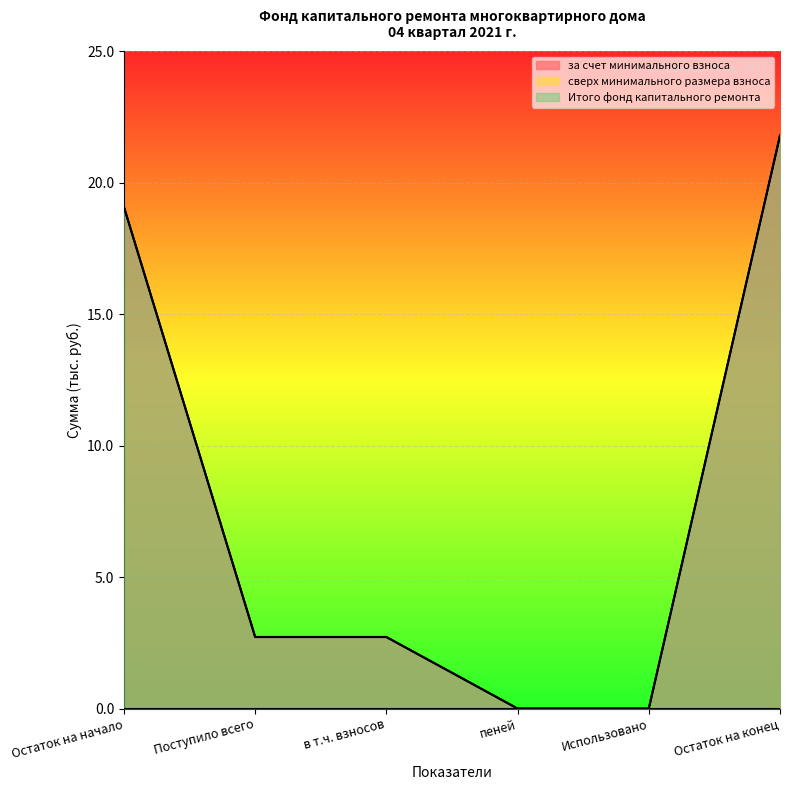

Rank the categories by за счет минимального взноса value from highest to lowest.

Остаток на конец, Остаток на начало, Поступило всего, в т.ч. взносов, пеней, Использовано